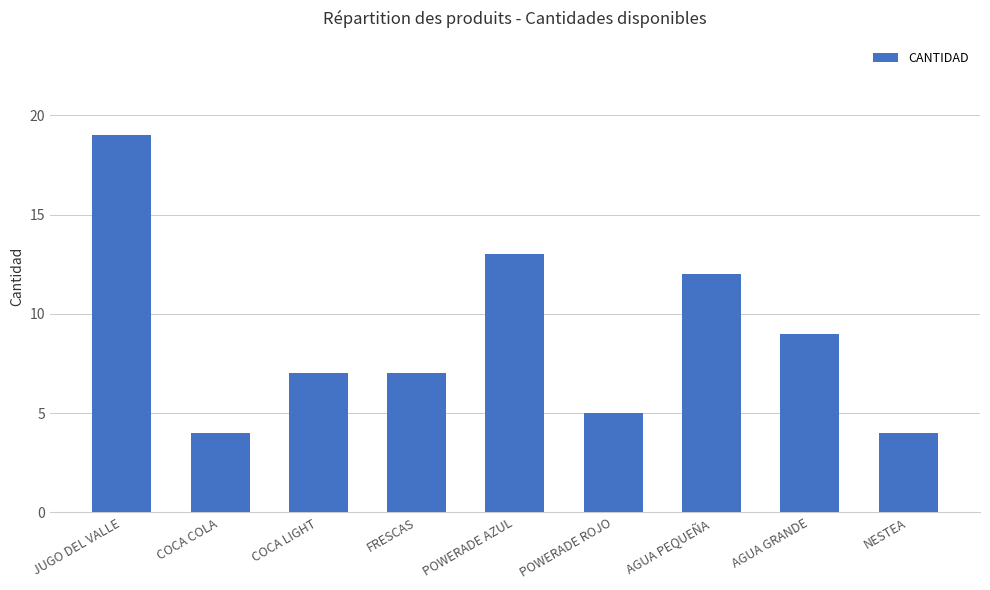

Reading right to left, transcribe all the data shown in this chart.

NESTEA=4	AGUA GRANDE=9	AGUA PEQUEÑA=12	POWERADE ROJO=5	POWERADE AZUL=13	FRESCAS=7	COCA LIGHT=7	COCA COLA=4	JUGO DEL VALLE=19